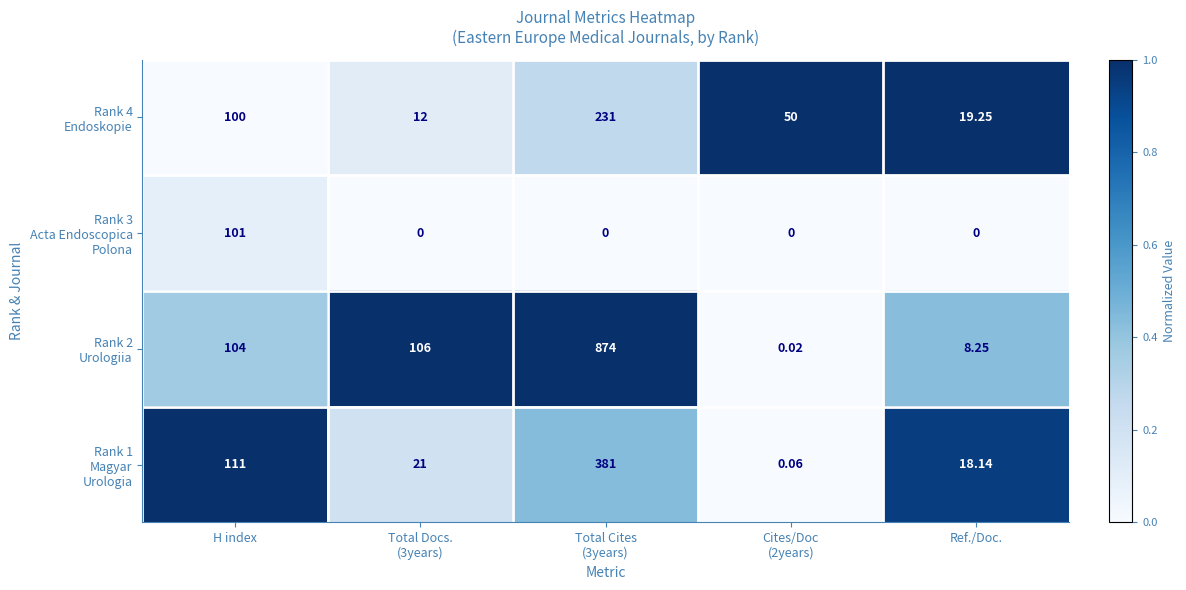

At how many categories does at least one series exceed 0?

5